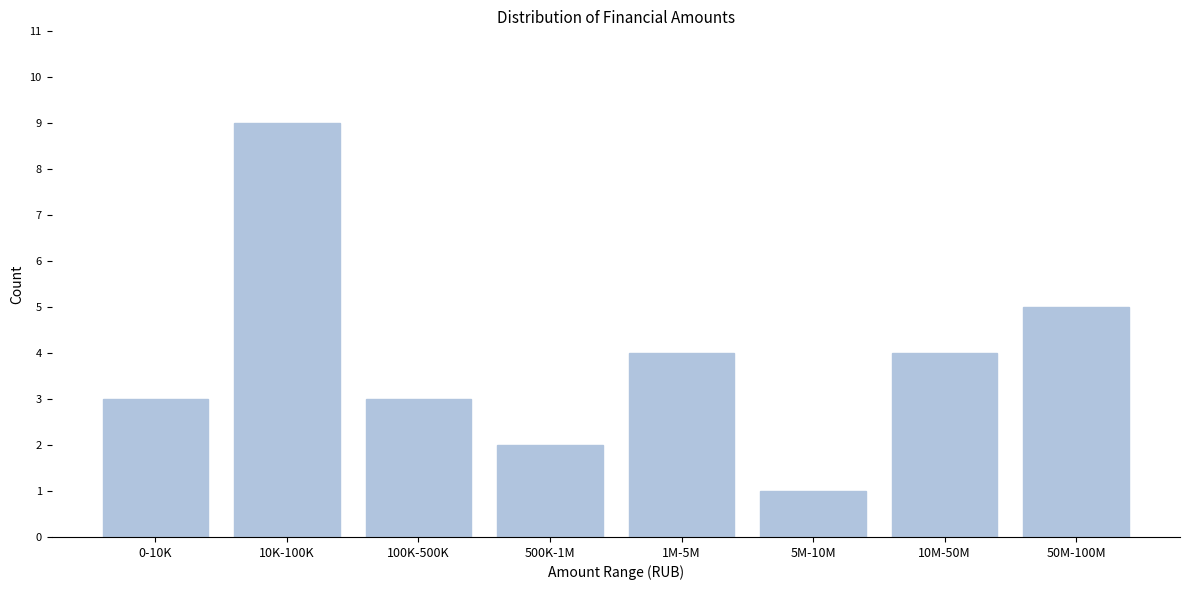

Reading left to right, extract all data points from this chart.

0-10K=3	10K-100K=9	100K-500K=3	500K-1M=2	1M-5M=4	5M-10M=1	10M-50M=4	50M-100M=5